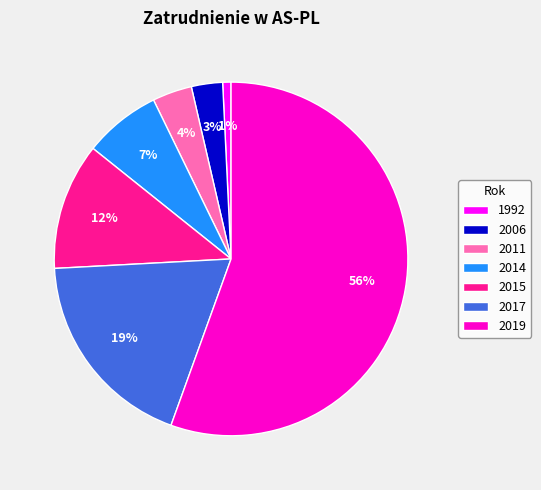

Is 2011 the majority of the pie?

No